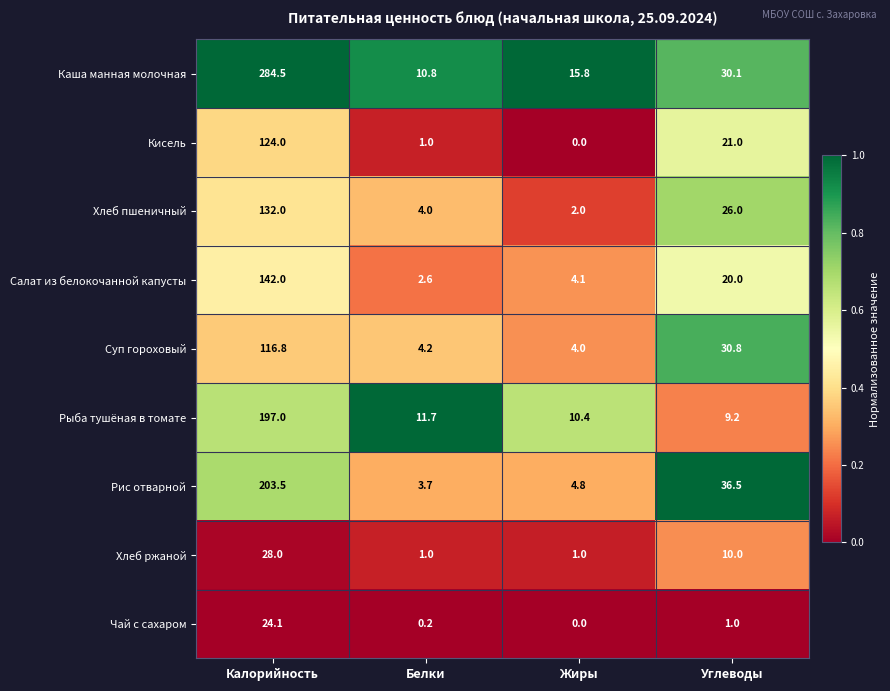

At how many categories does at least one series exceed 0?

4